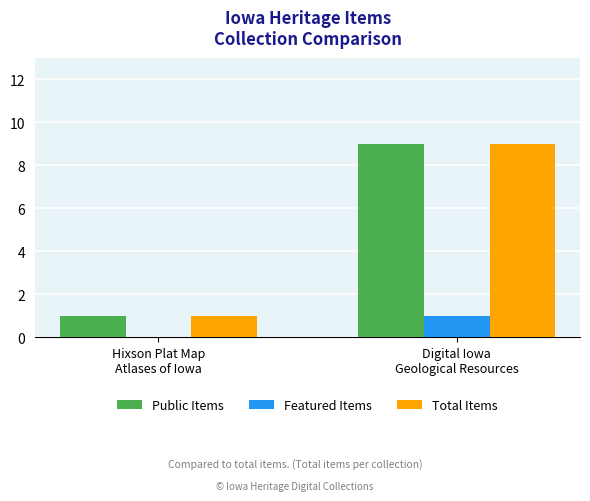

What is the greatest value displayed?

9